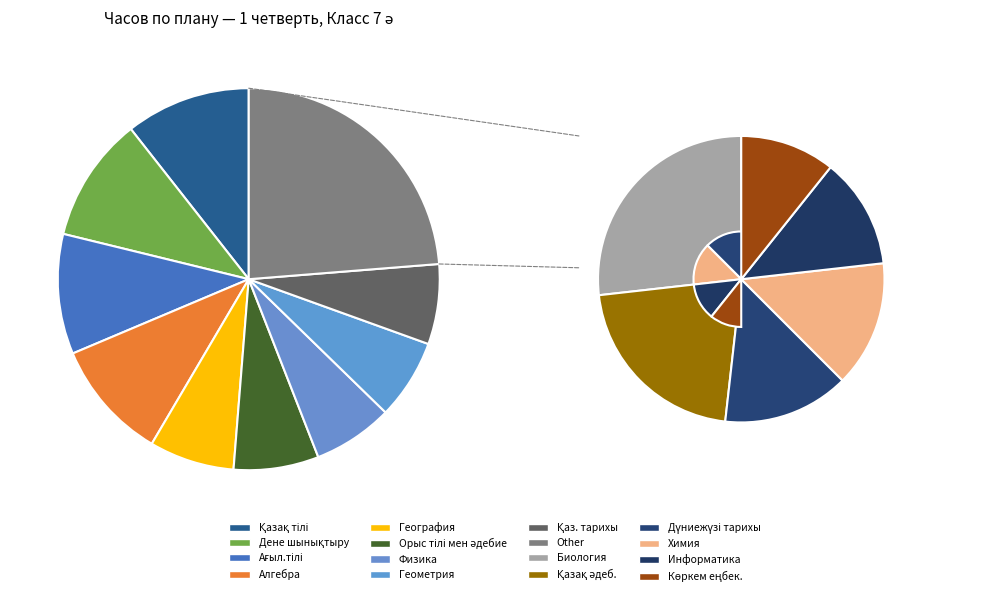

How many slices are in this pie chart?

15